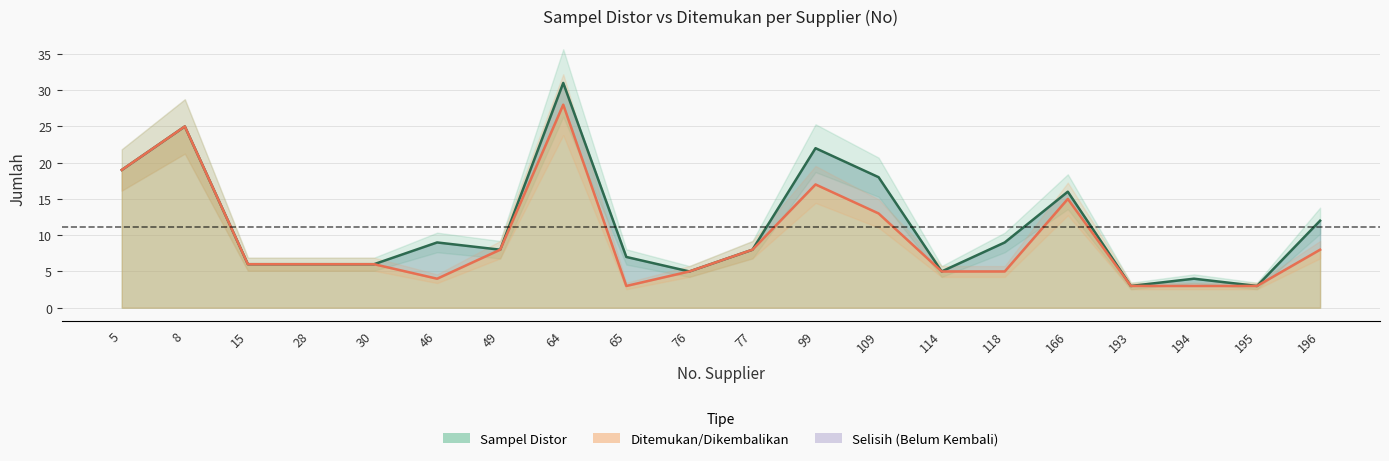

Reading right to left, list all the values displayed in this chart.

Sampel Distor: 12	3	4	3	16	9	5	18	22	8	5	7	31	8	9	6	6	6	25	19
Ditemukan: 8	3	3	3	15	5	5	13	17	8	5	3	28	8	4	6	6	6	25	19